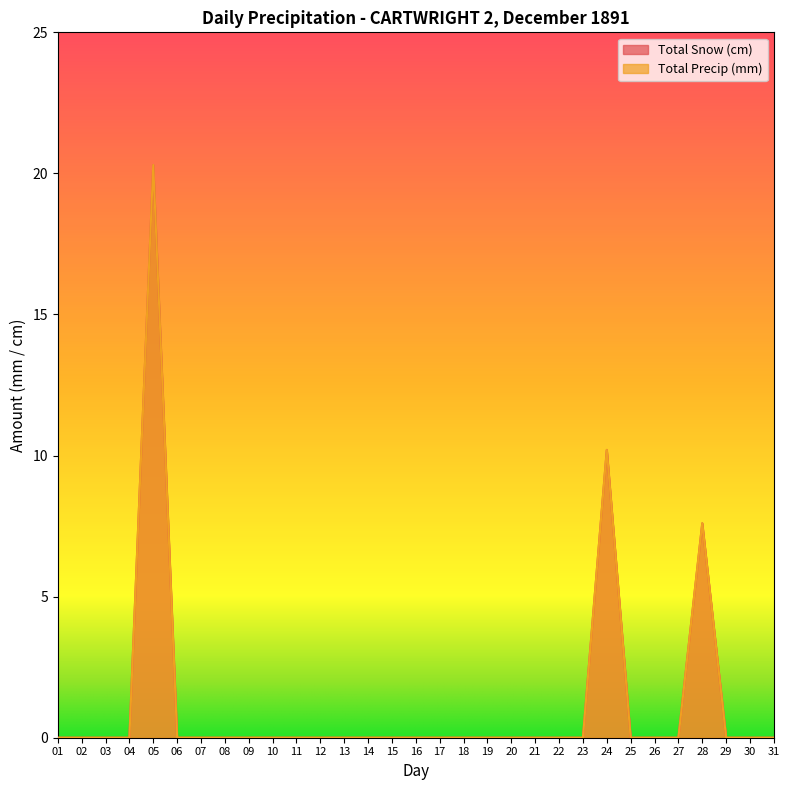

True or false: Total Precip (mm) and Total Snow (cm) intersect in this chart.

False